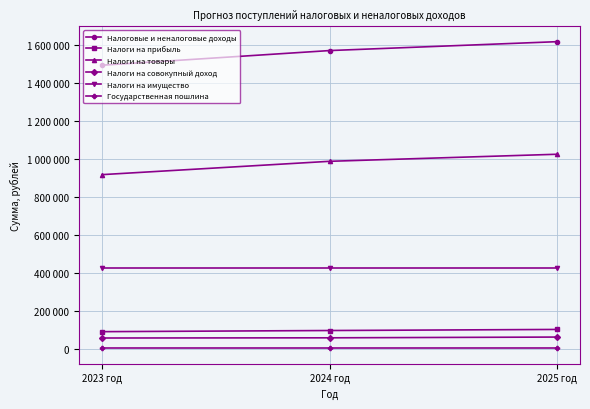

What is the sum of the Налоги на товары values at 2024 год and 2025 год?

2009850